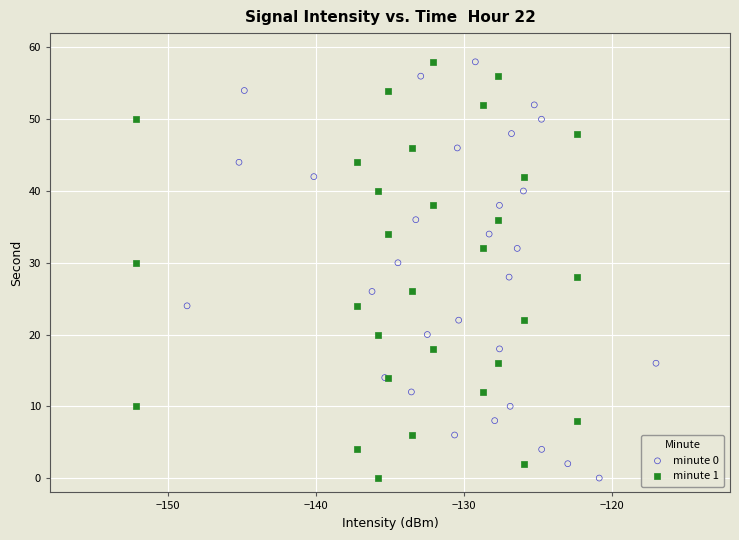

What are all the series names shown in the legend?

minute 0, minute 1